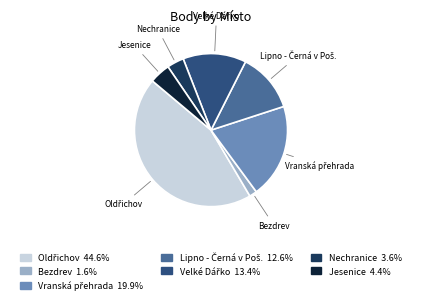

Is there a majority slice in this chart?

No